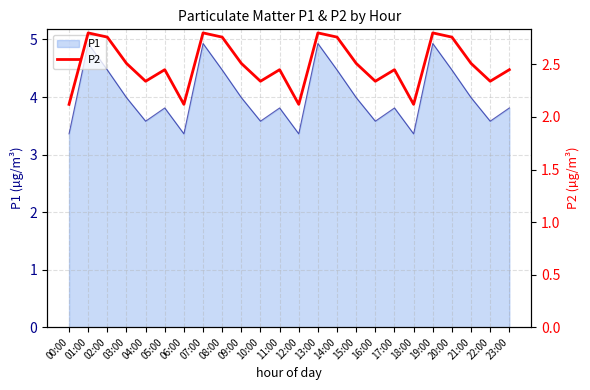

The value of P1 at 13:00 is 3.2. True or false?

False